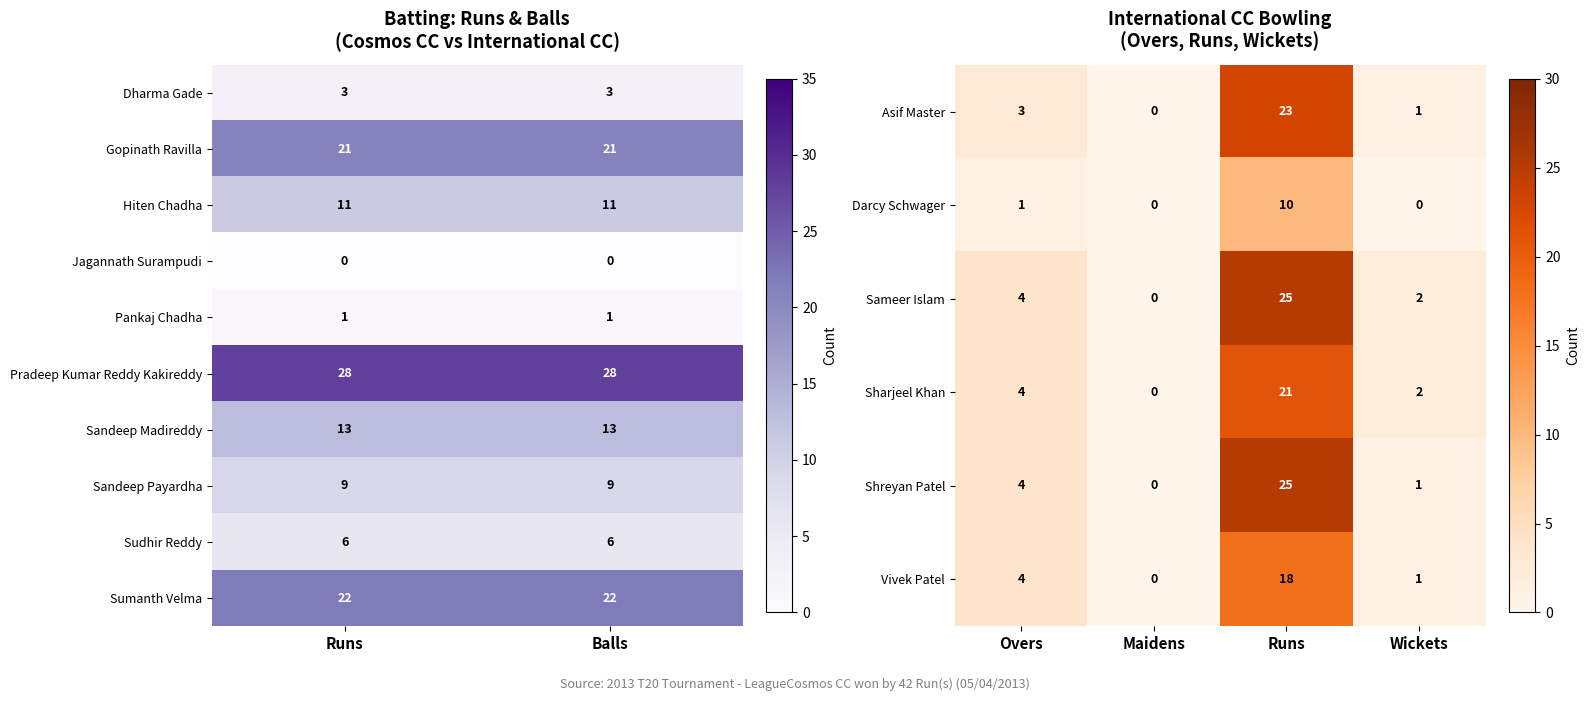

How many series are shown in this chart?

10